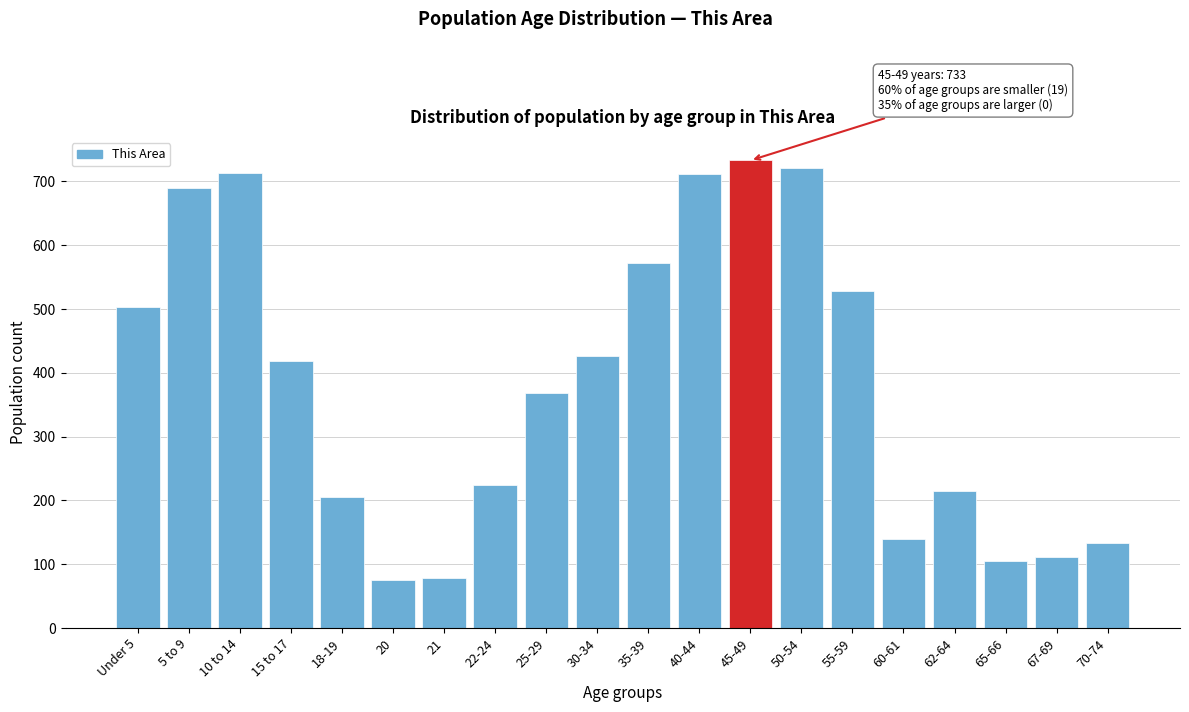

What is the label of the 5th bar from the left?

18-19